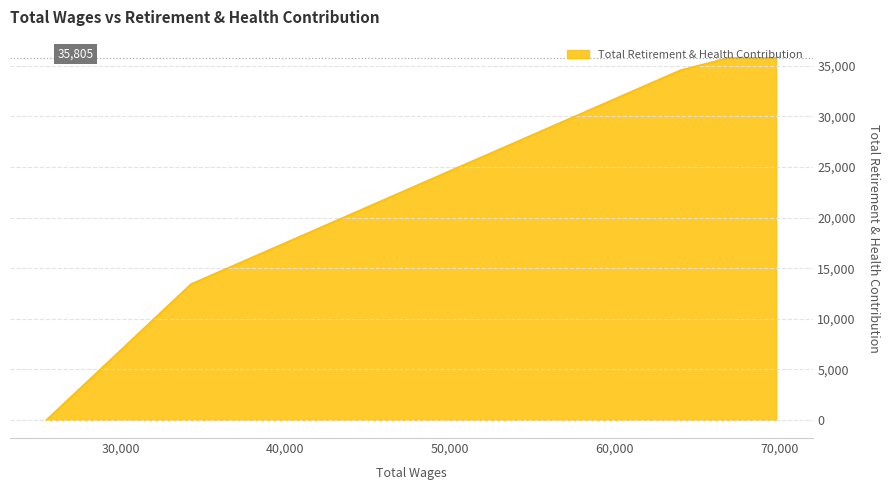

Rank the categories by value from highest to lowest.

69789.0, 66913.0, 63978.0, 34268.0, 25495.0